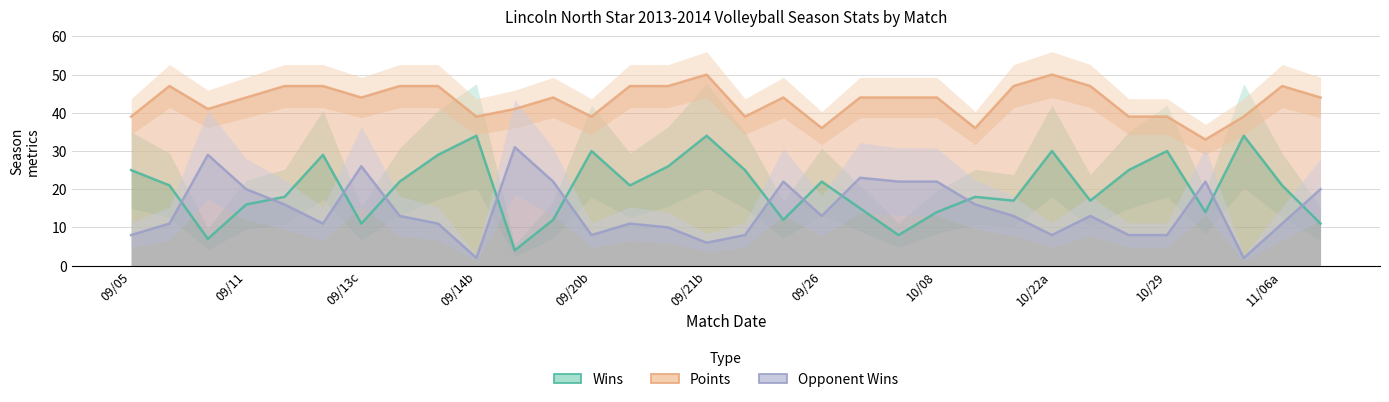

Rank the series by their average value, from highest to lowest.

points, wins, opp_wins